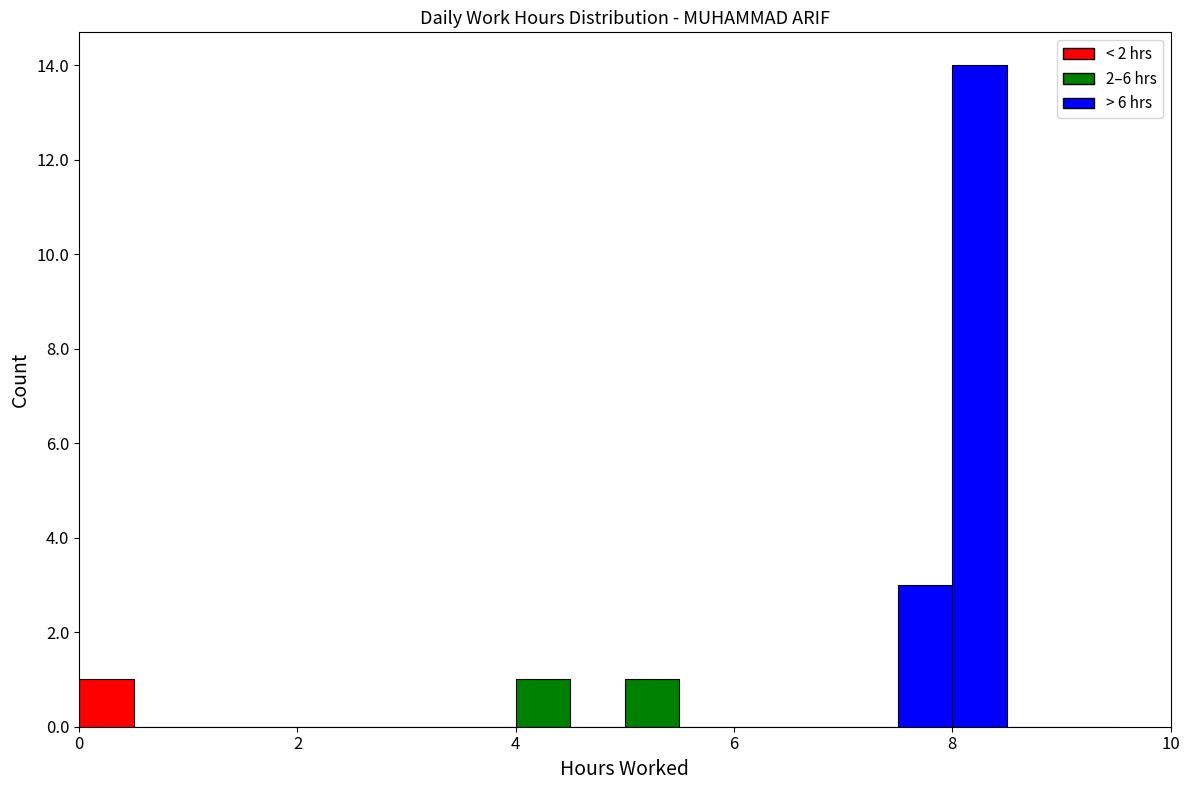

Around what value on the x-axis is the tallest bar? Give the approximate position of its centre, as read against the axis.

8.2